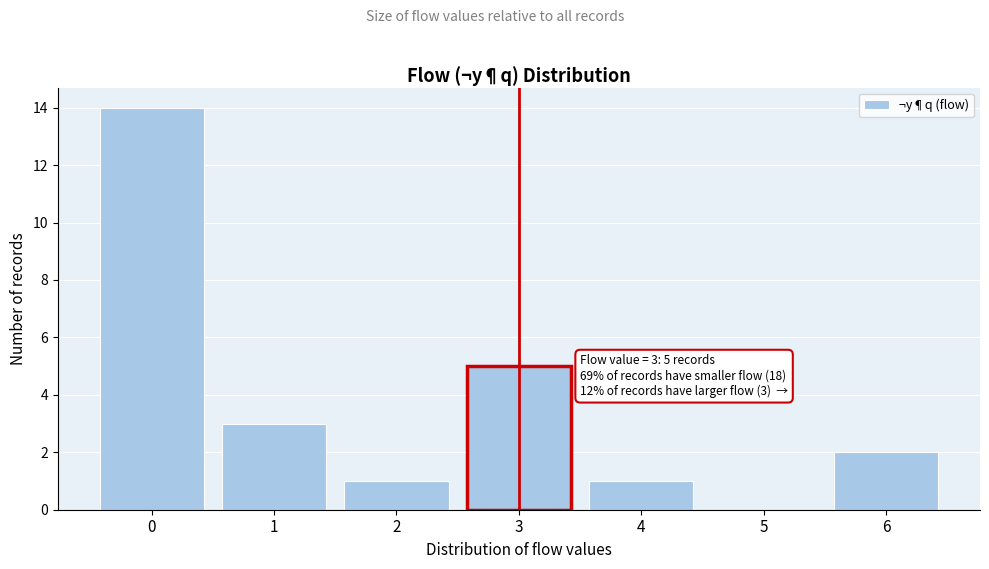

Which range on the x-axis has the tallest bar?

-0.5 to 0.5